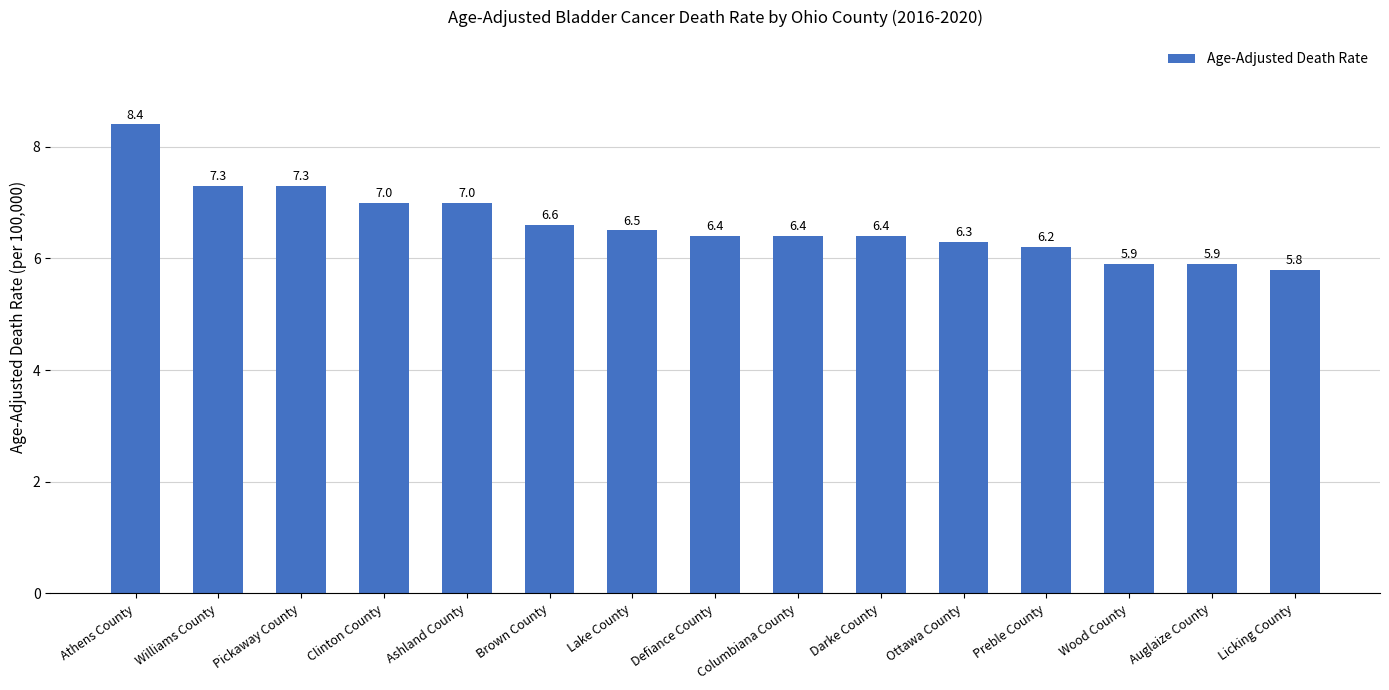

Reading left to right, list all the values displayed in this chart.

Athens County=8.4	Williams County=7.3	Pickaway County=7.3	Clinton County=7.0	Ashland County=7.0	Brown County=6.6	Lake County=6.5	Defiance County=6.4	Columbiana County=6.4	Darke County=6.4	Ottawa County=6.3	Preble County=6.2	Wood County=5.9	Auglaize County=5.9	Licking County=5.8